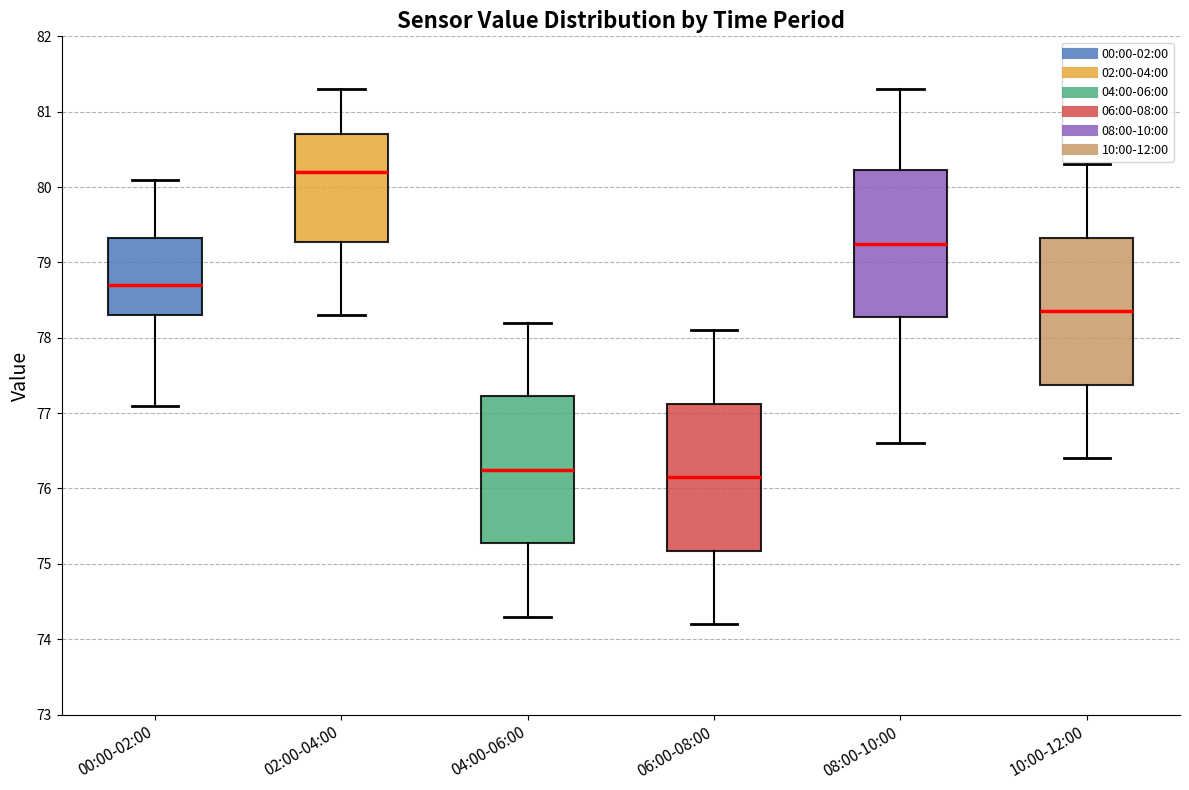

Which box has the highest median line?

02:00-04:00